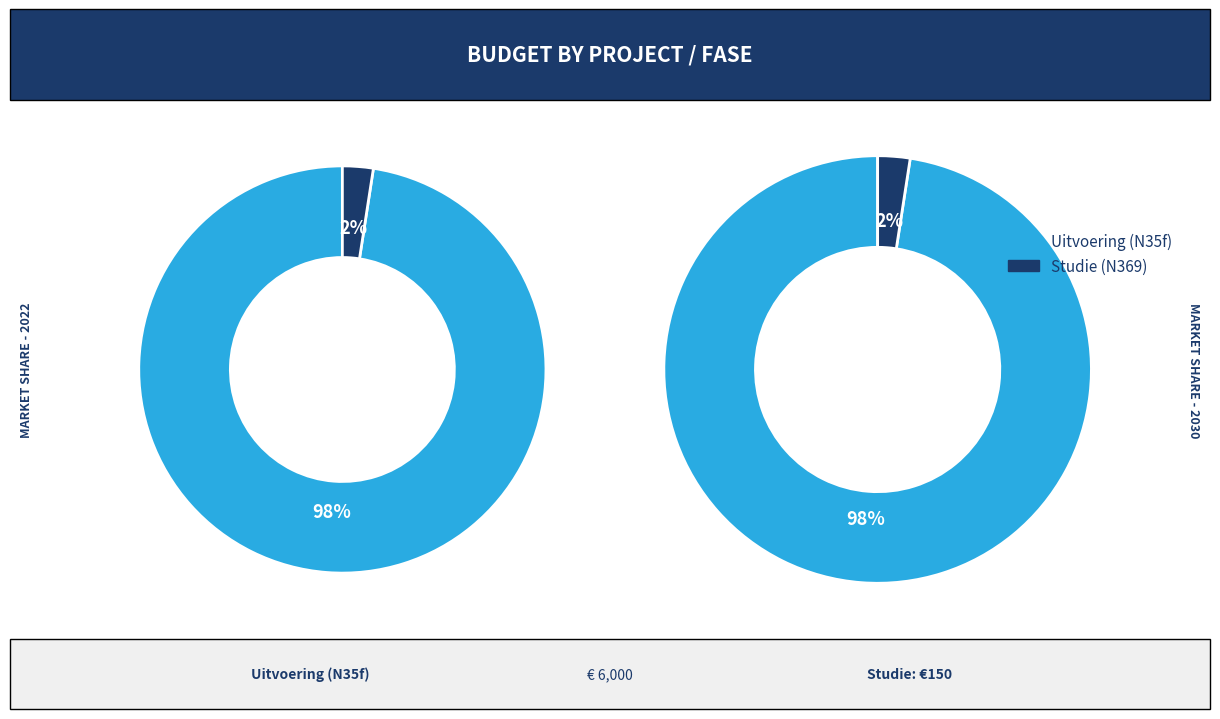

What is the majority slice?

Uitvoering (N35f)